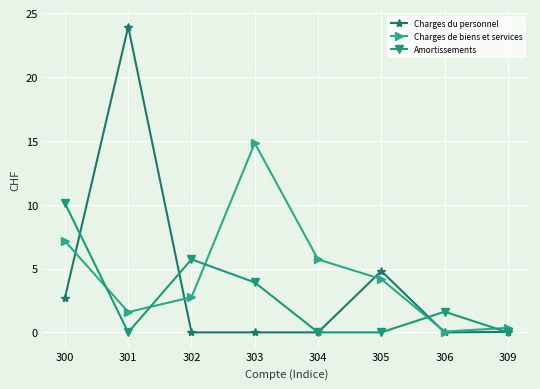

Rank the series by their average value, from lowest to highest.

Amortissements, Charges du personnel, Charges de biens et services